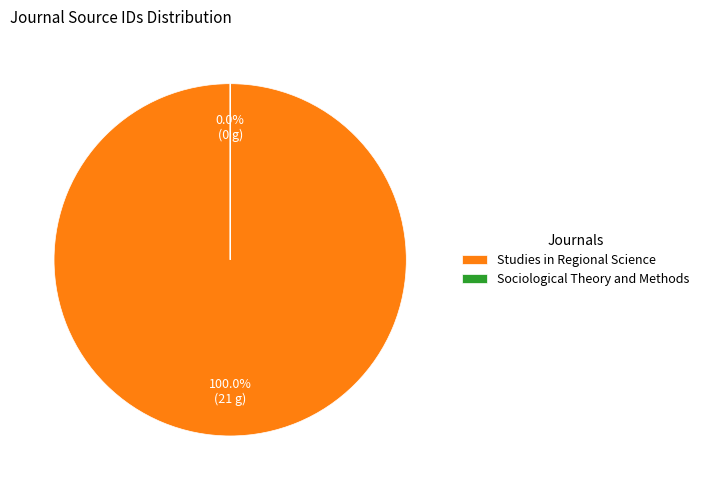

Between Studies in Regional Science and Sociological Theory and Methods, which is larger?

Studies in Regional Science